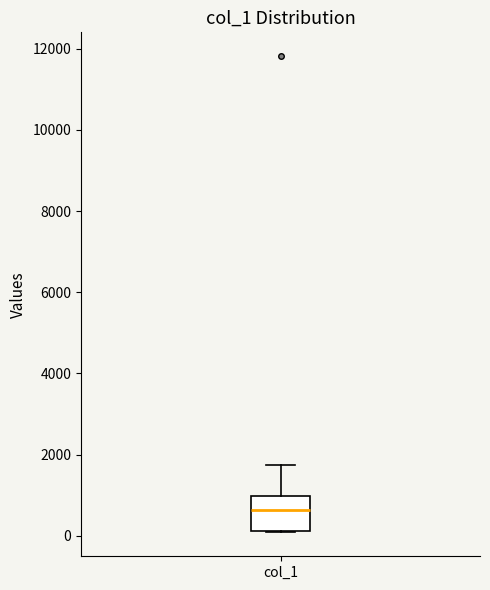

Where does the median line of the box for col_1 sit on the y-axis? The values are not printed on the chart, so give them approximately, as read against the axis.

600